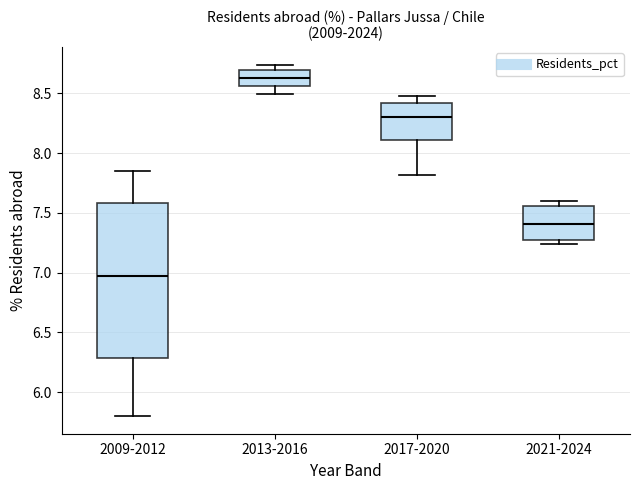

Comparing the boxes themselves (not the whiskers), which one is the tallest?

2009-2012